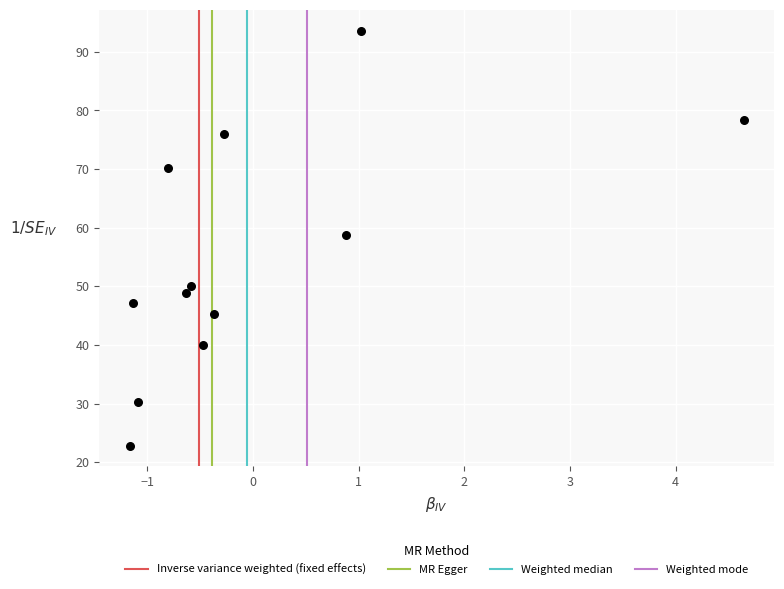

What is the range of X values (max minus min)?

5.8